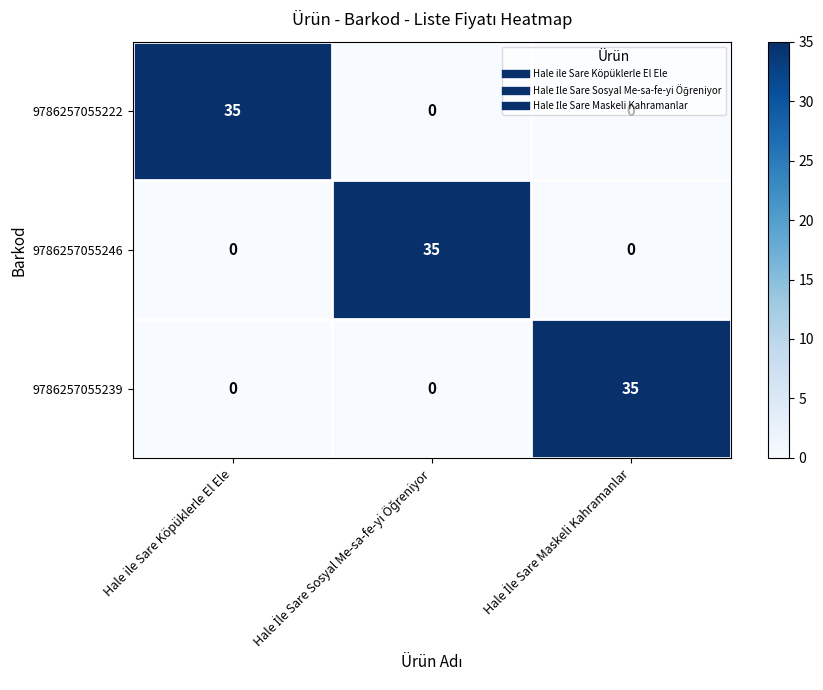

True or false: 9786257055222 has a value of 63 at Hale ile Sare Köpüklerle El Ele.

False